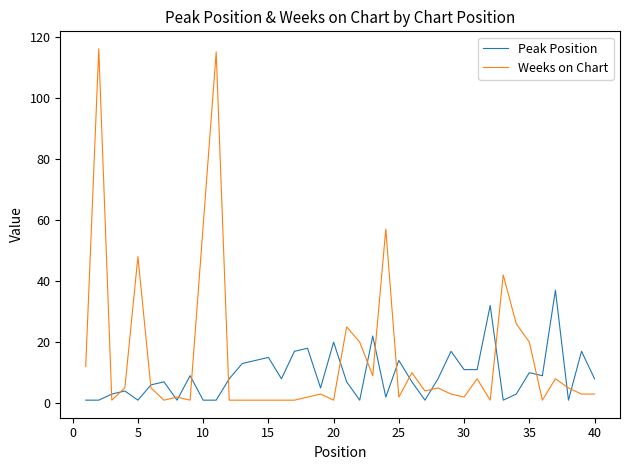

What is the lowest value of the Peak Position series?

1